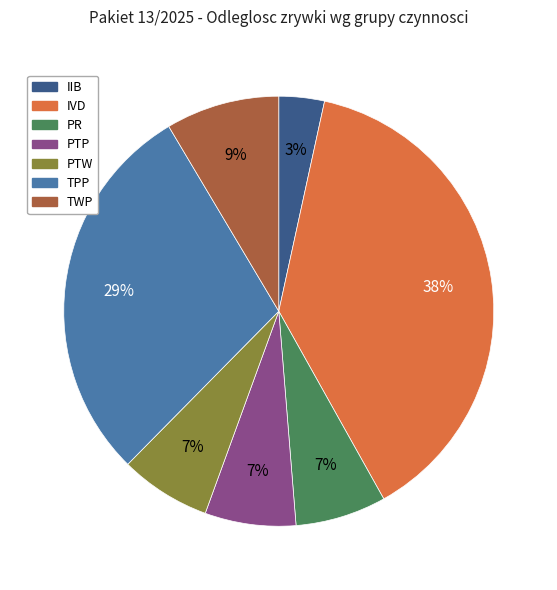

How many segments does this pie chart have?

7